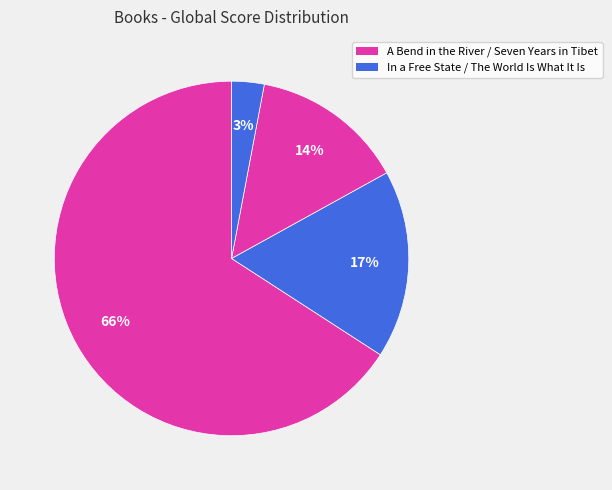

Count the number of slices in the pie.

4